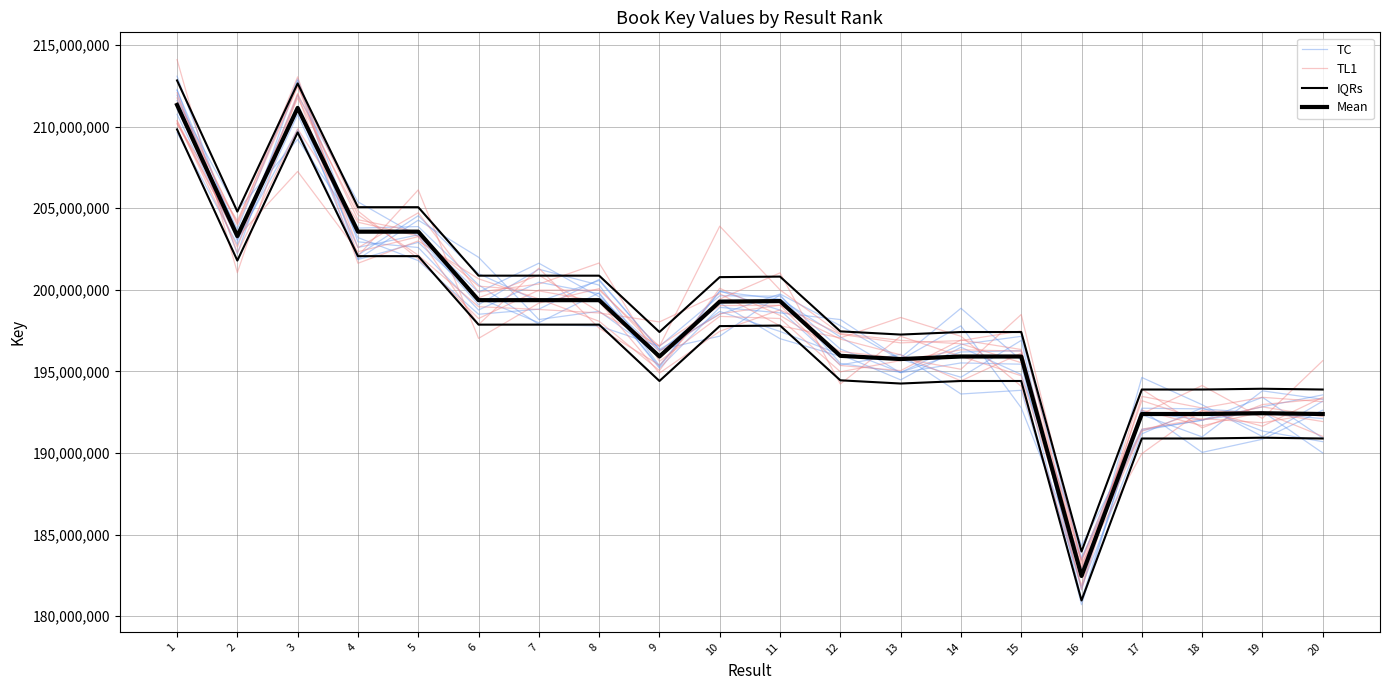

The value of TL1 at 2 is 204235457.5. True or false?

True